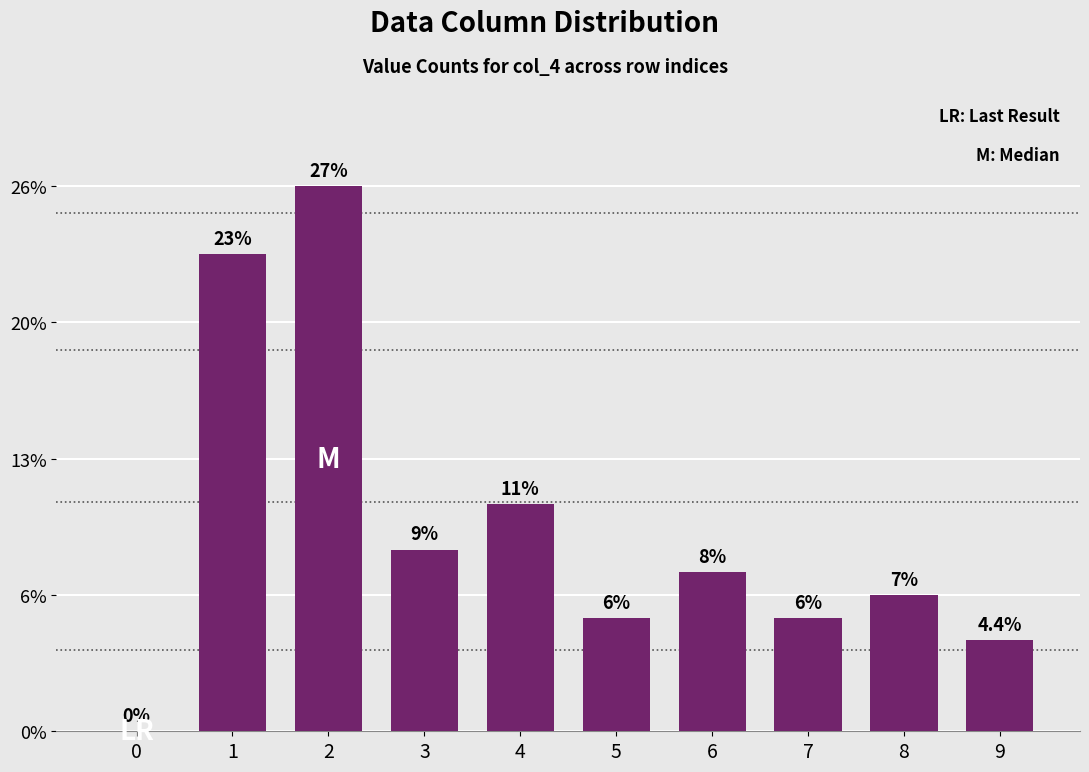

At which label is the value closest to 13?

4